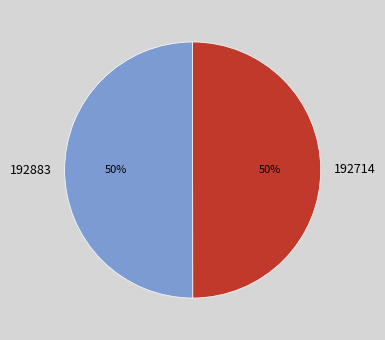

Is it true that 192883 is 39% of the pie?

False